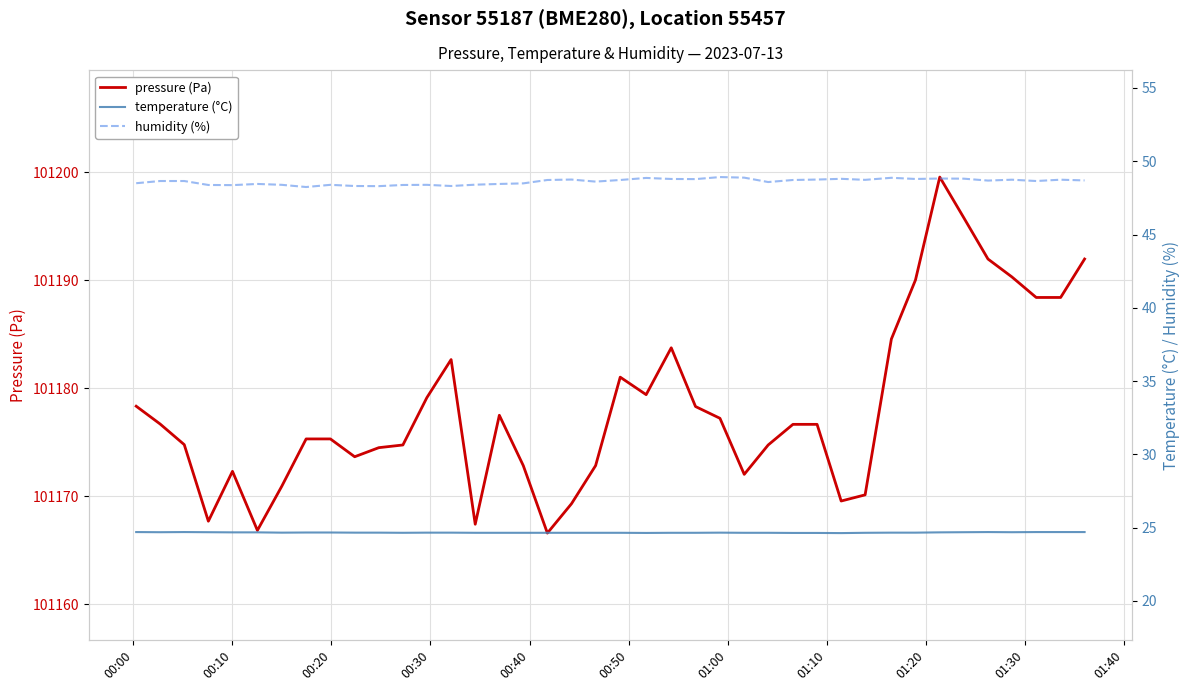

Count the number of data series in this chart.

3